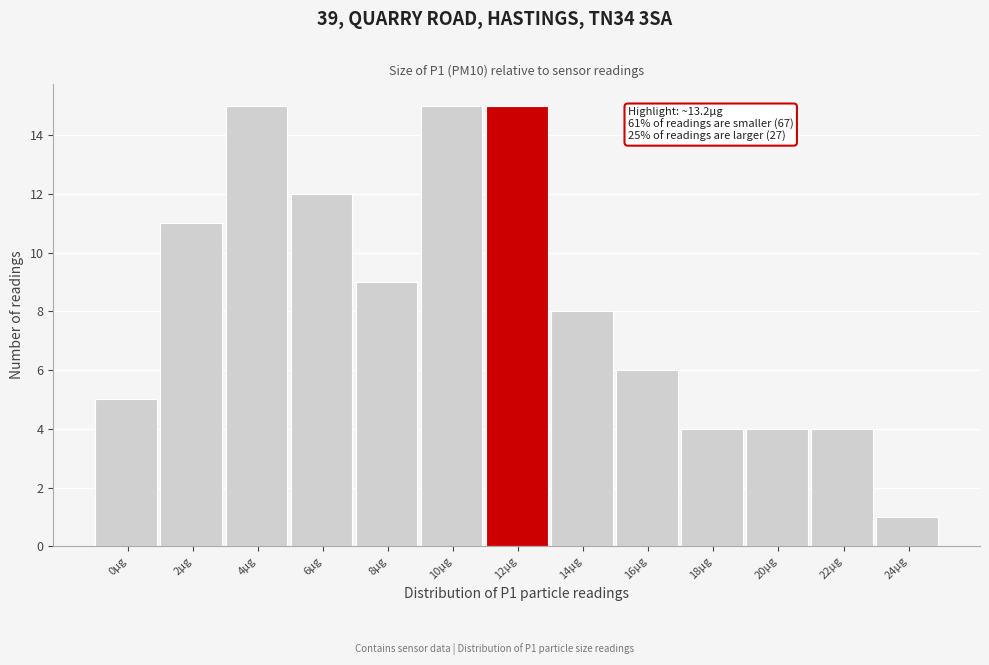

Reading right to left, what are all the values shown in this chart?

24µg=1	22µg=4	20µg=4	18µg=4	16µg=6	14µg=8	12µg=15	10µg=15	8µg=9	6µg=12	4µg=15	2µg=11	0µg=5